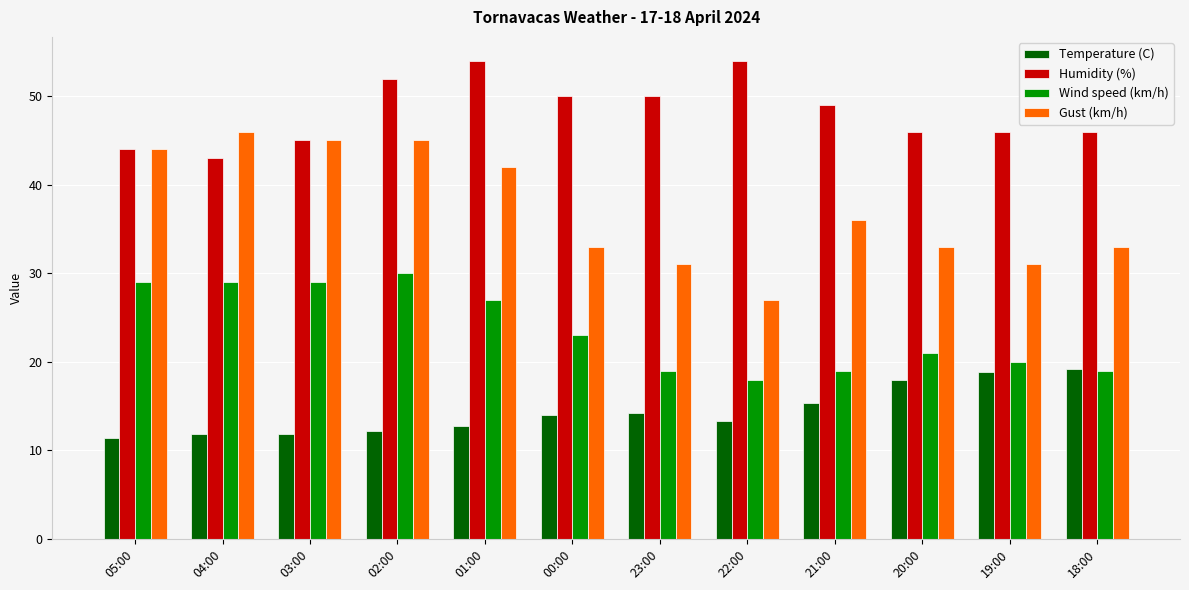

True or false: Humidity (%) has a value of 22.6 at 18:00.

False